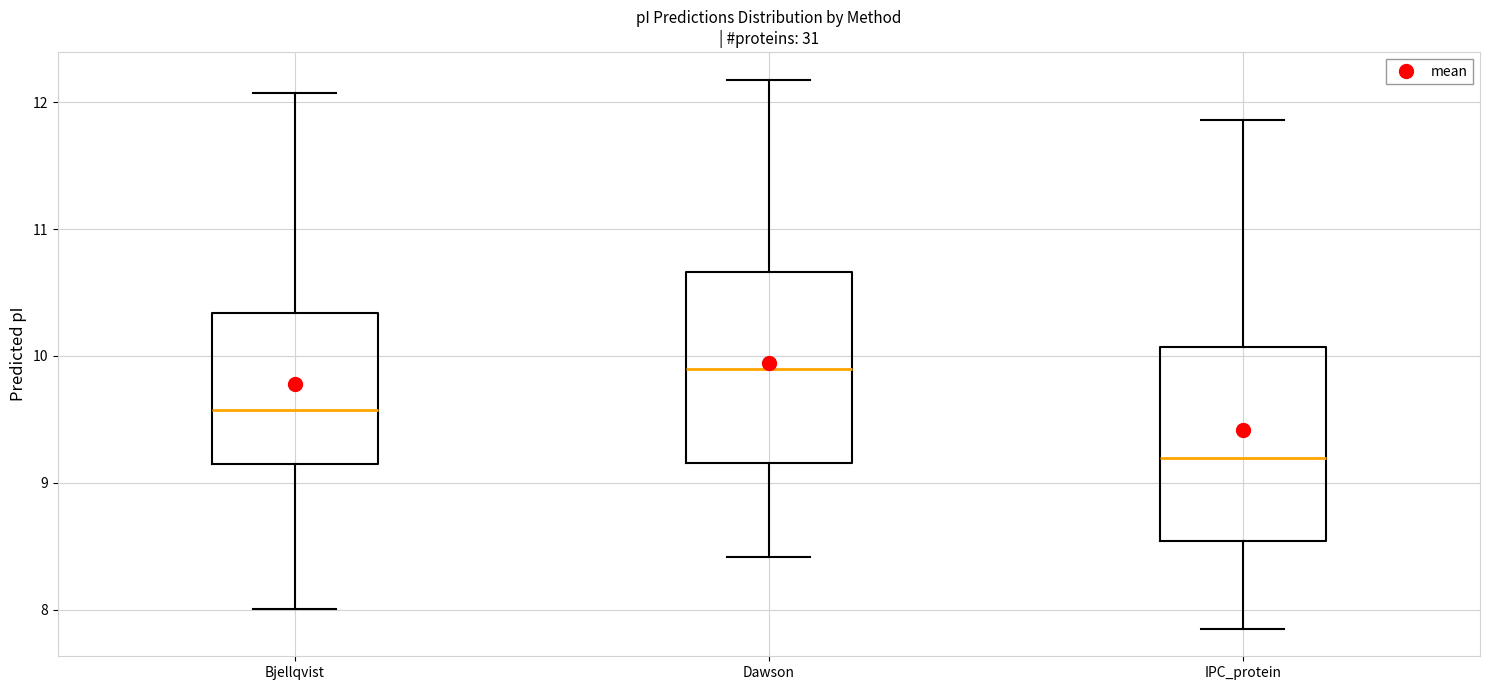

Where is the upper edge of the box for Bjellqvist on the y-axis? The values are not printed on the chart, so give them approximately, as read against the axis.

10.3